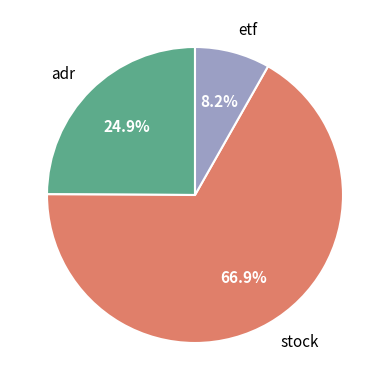

How many segments does this pie chart have?

3